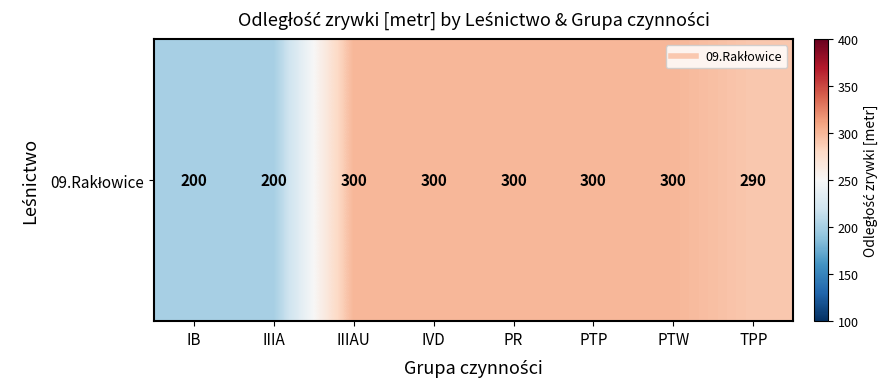

Reading left to right, what are all the values shown in this chart?

IB=200	IIIA=200	IIIAU=300	IVD=300	PR=300	PTP=300	PTW=300	TPP=290